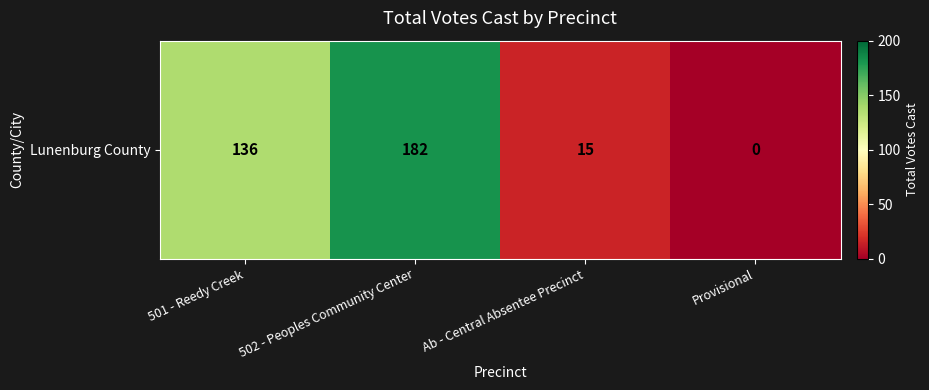

What is the change in value from Ab - Central Absentee Precinct to Provisional?

-15